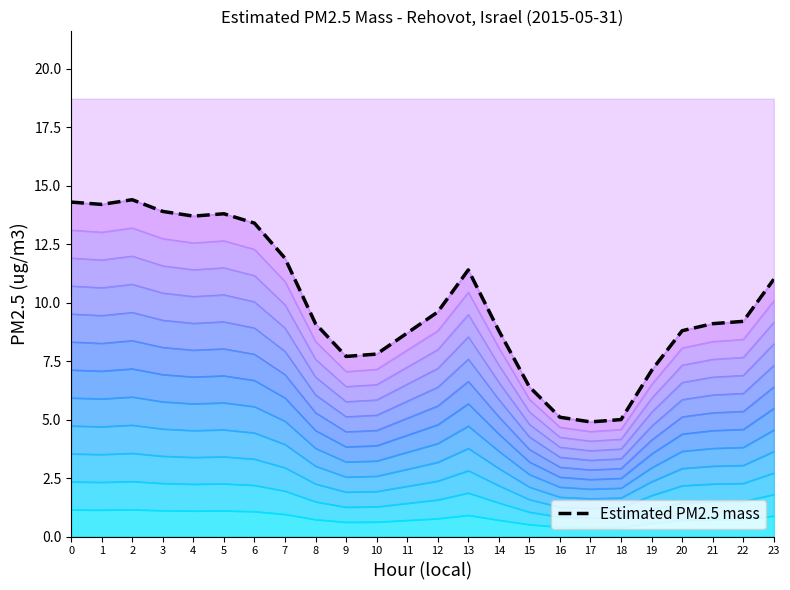

What is the sum of the values at 20 and 1?

23.0